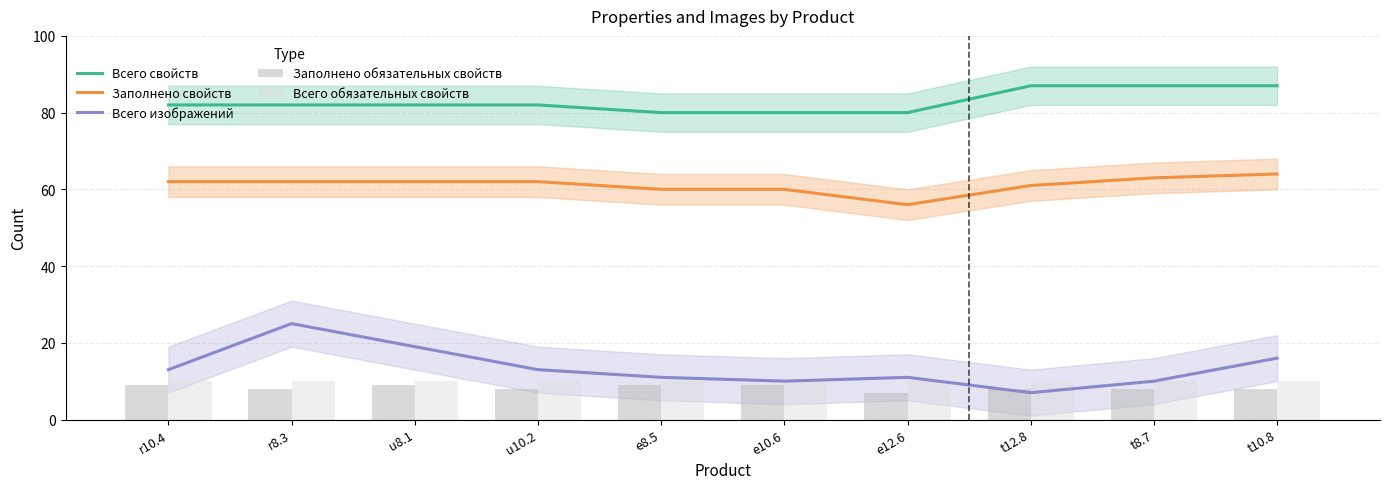

The value of Всего обязательных свойств at r8.3 is 3. True or false?

False